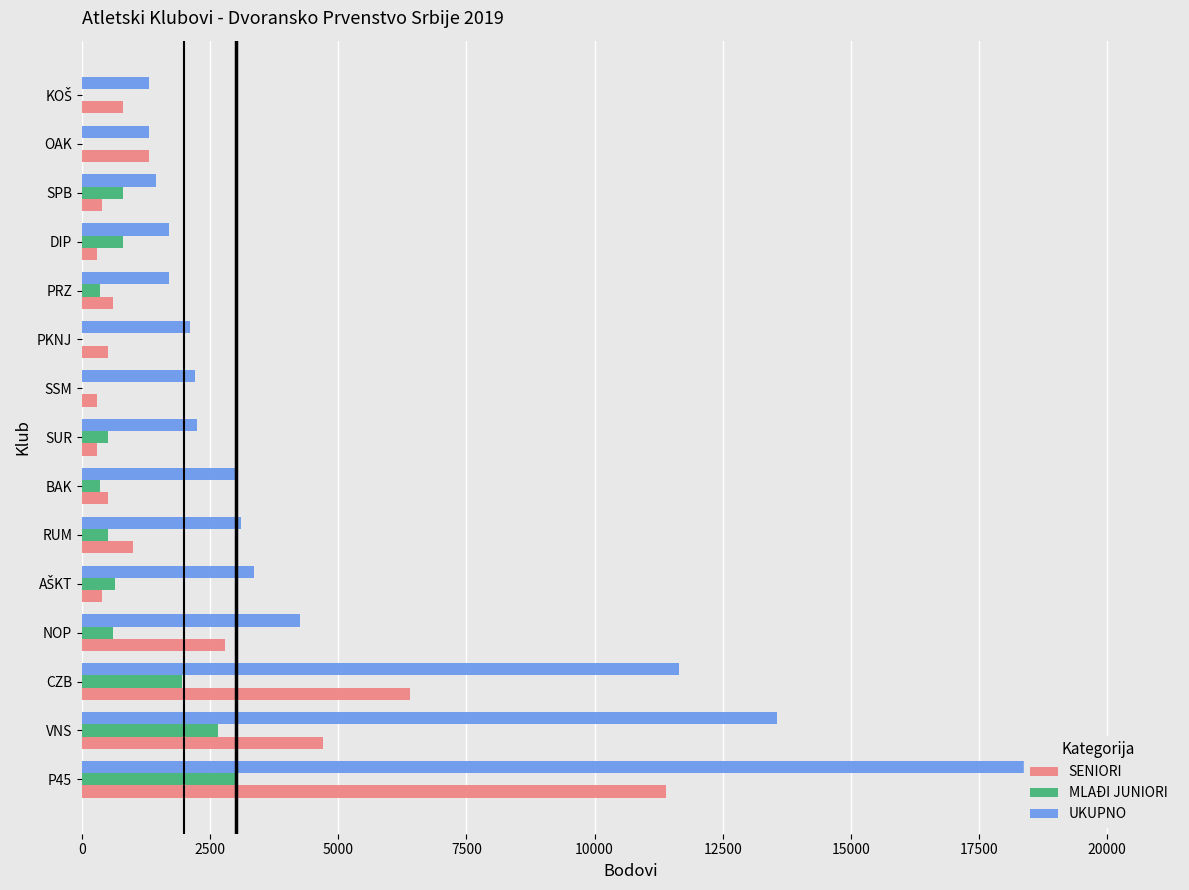

How many bars are there in total?

45